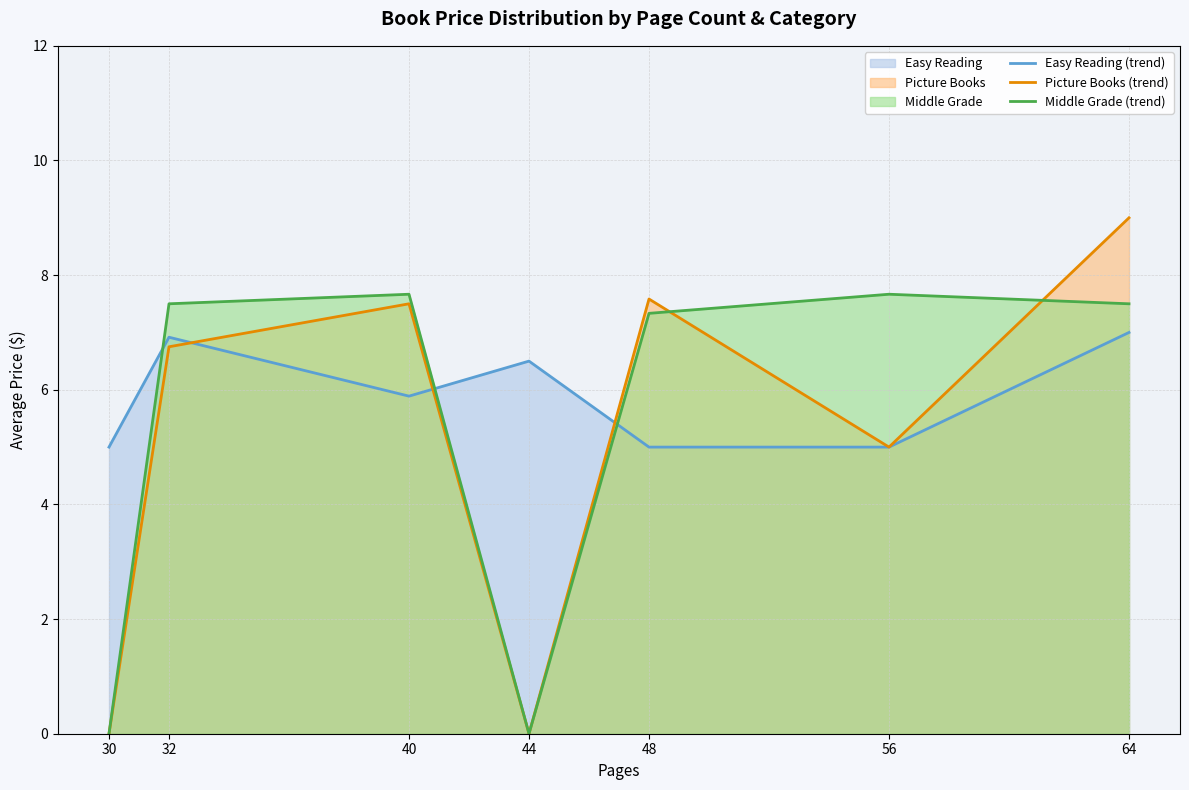

Reading right to left, list all the values displayed in this chart.

Easy Reading (trend): 64=7.0	56=5.0	48=5.0	44=6.5	40=5.9	32=6.9	30=5.0
Picture Books (trend): 64=9.0	56=5.0	48=7.6	44=0.0	40=7.5	32=6.8	30=0.0
Middle Grade (trend): 64=7.5	56=7.7	48=7.3	44=0.0	40=7.7	32=7.5	30=0.0